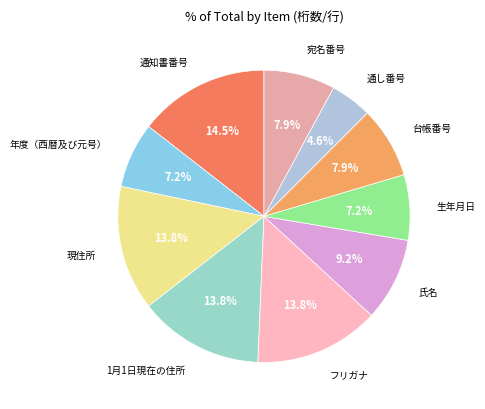

Approximately how many times larger is the value at 通し番号 compared to フリガナ?

0.3